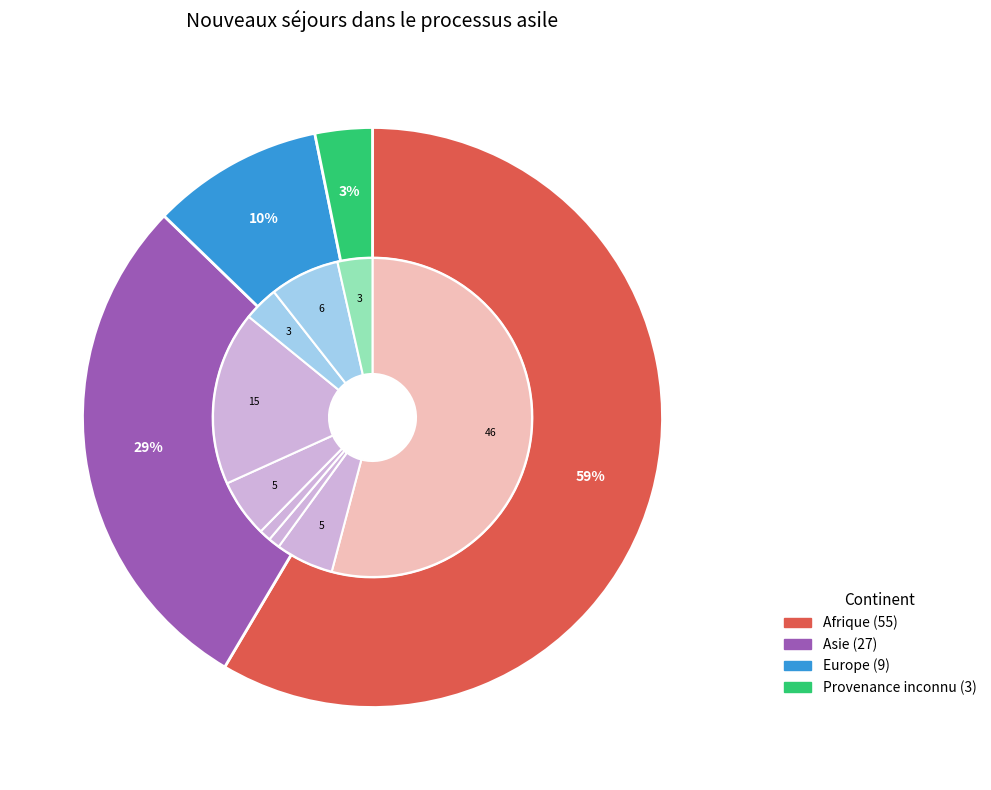

What is the ratio of the value at Europe to the value at Provenance inconnu?

3.0